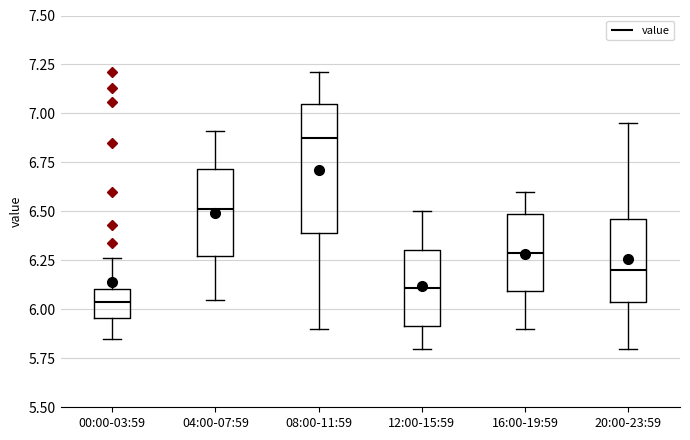

Where does the lower whisker of the box for 12:00-15:59 end on the y-axis? The values are not printed on the chart, so give them approximately, as read against the axis.

5.80